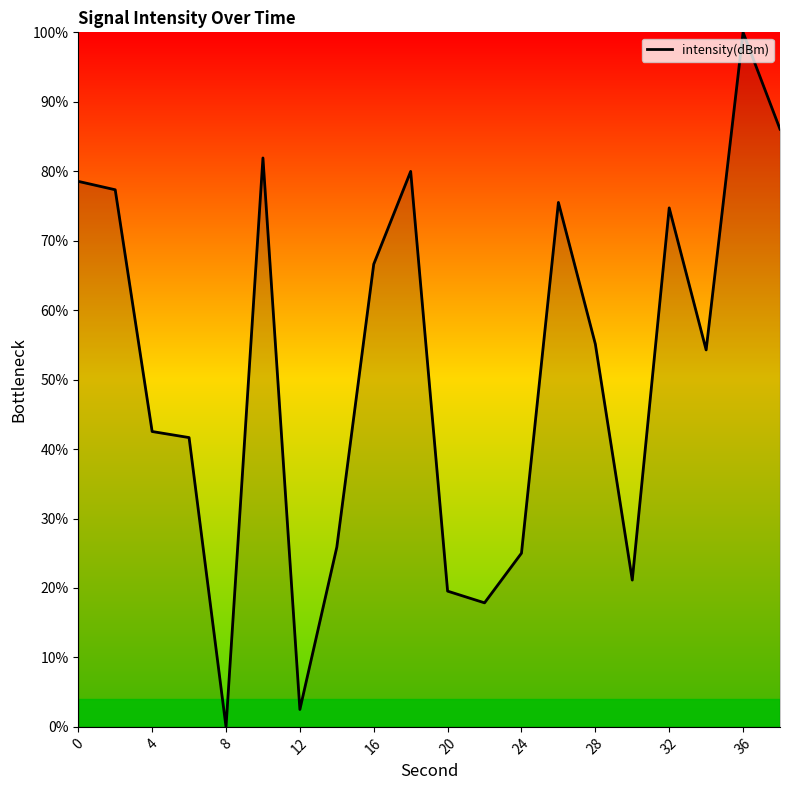

What is the difference between the maximum and minimum values?

100.0